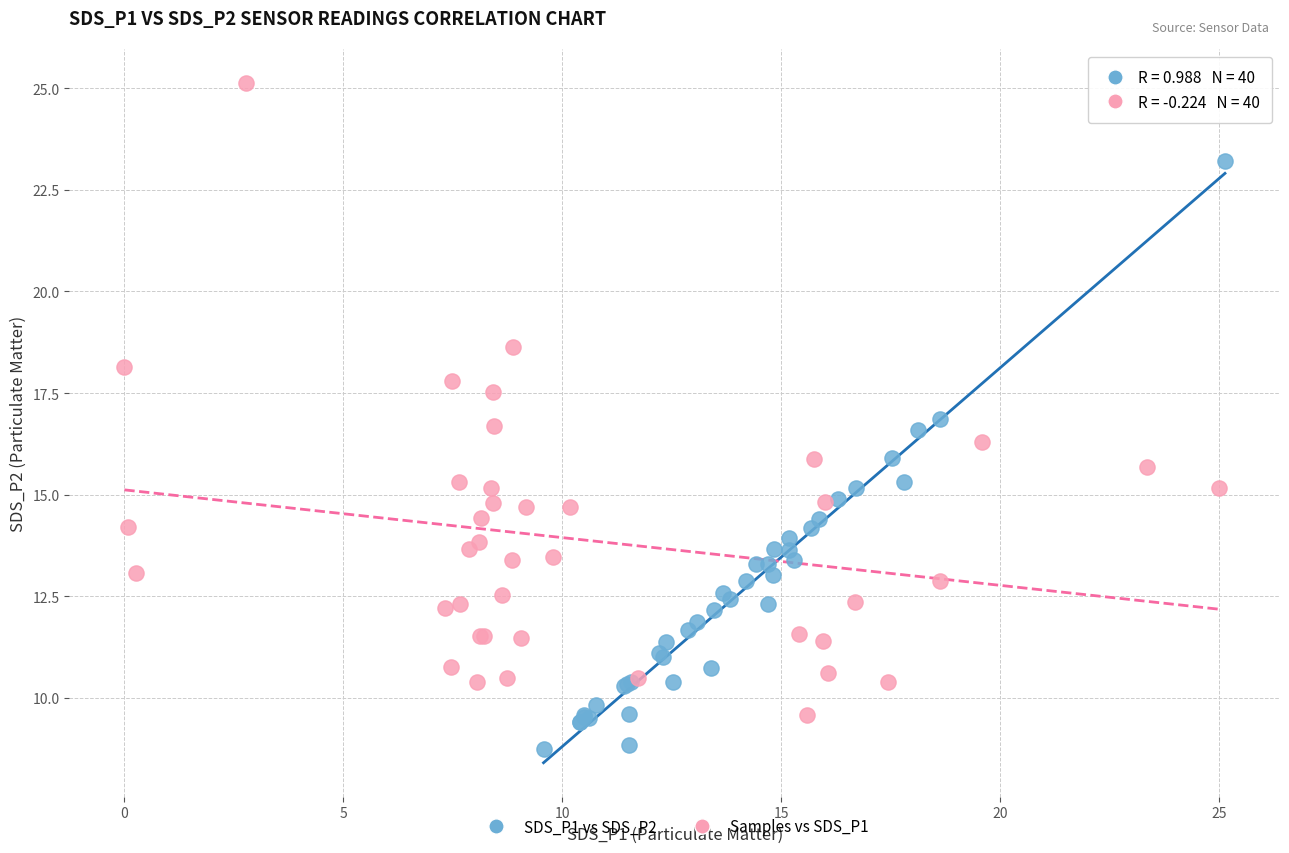

Which series reaches the maximum Y coordinate?

Samples vs SDS_P1